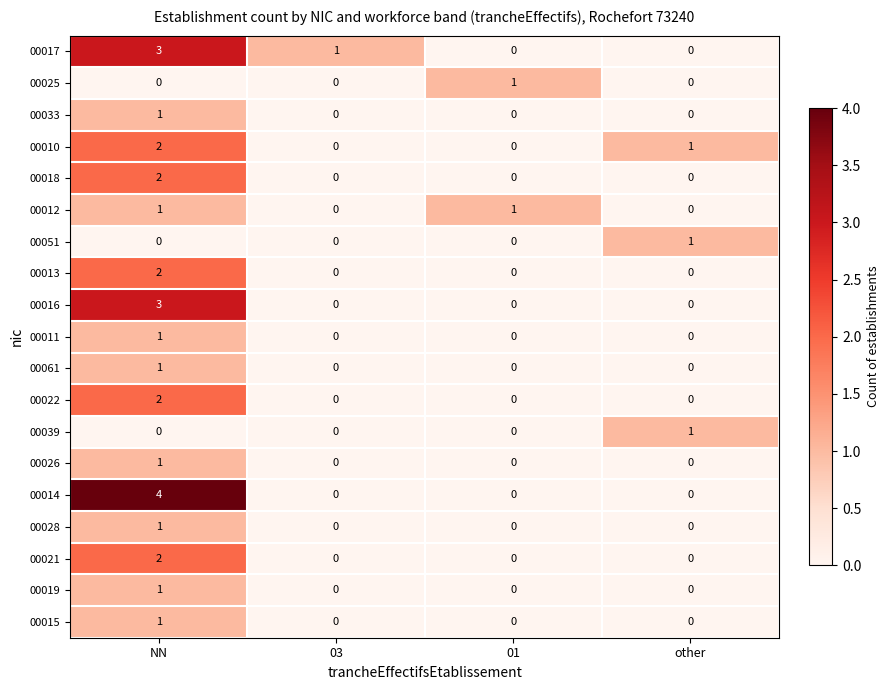

How many 00013 values are between 0 and 2?

4